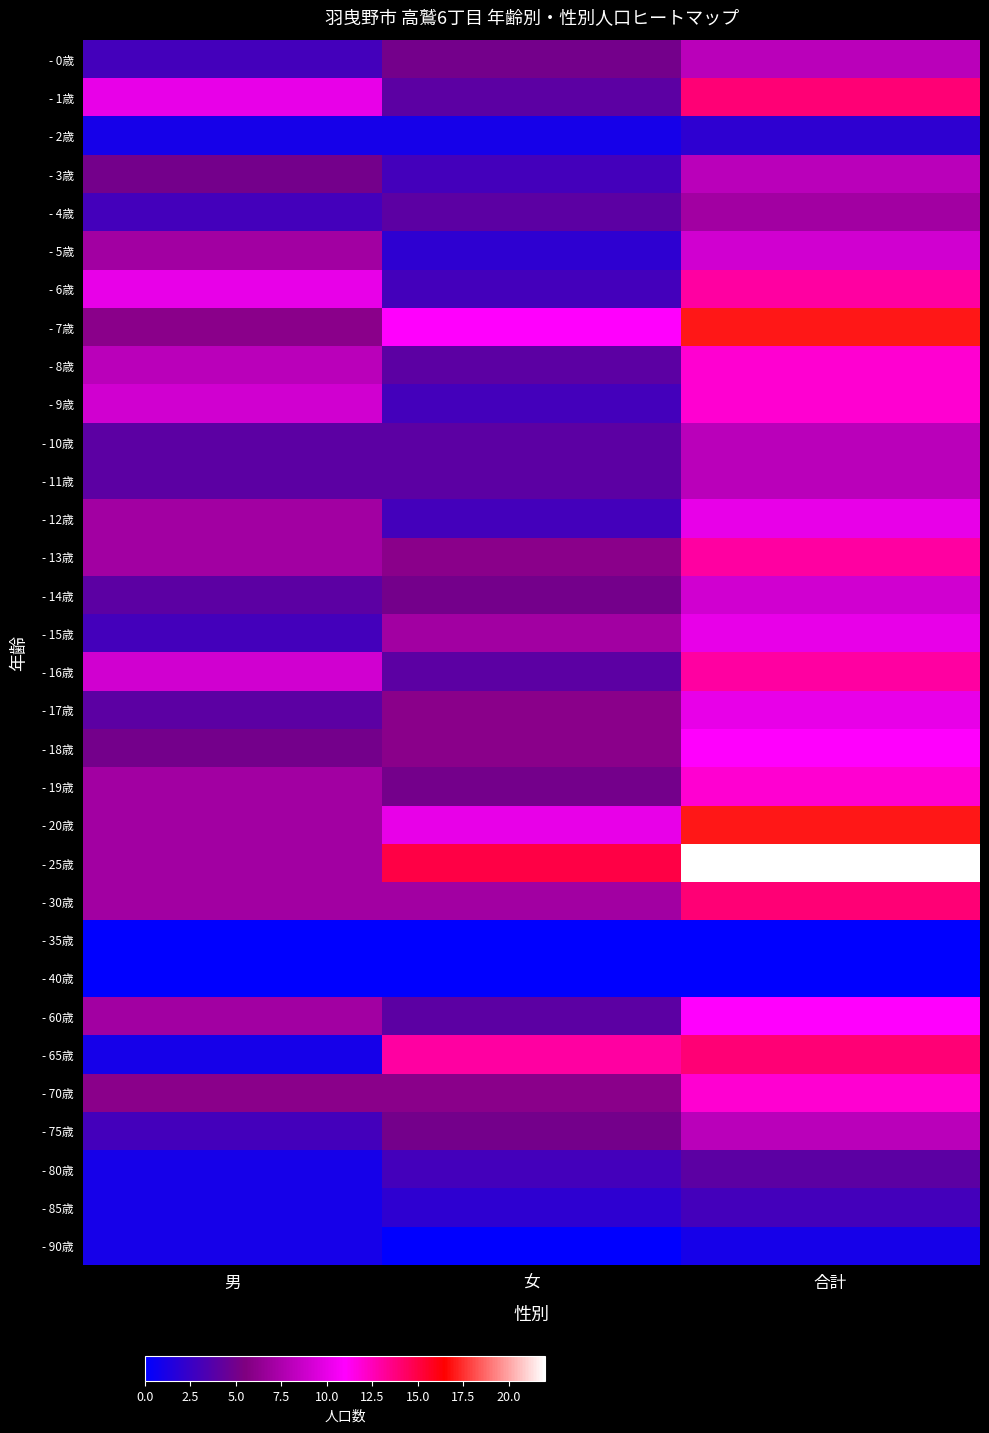

What is the difference between the highest and lowest values at 女?

15